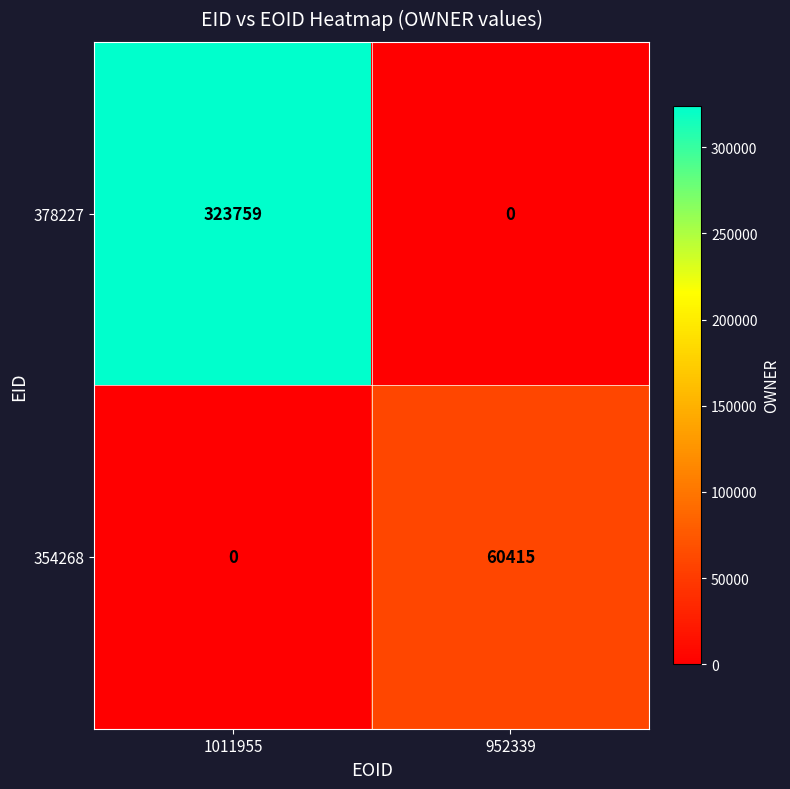

Which series has the largest total across all categories?

378227